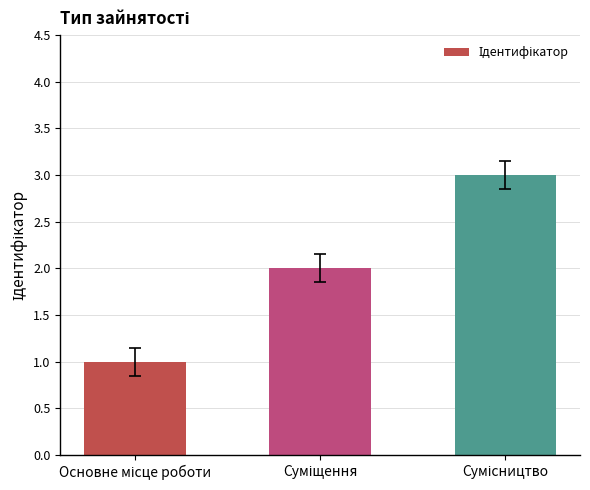

What is the maximum value shown in the chart?

3